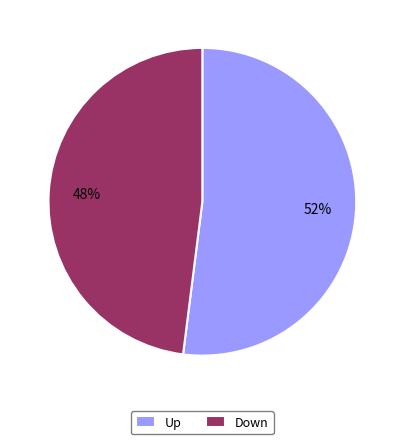

To the nearest percent, what is the average slice percentage?

50%